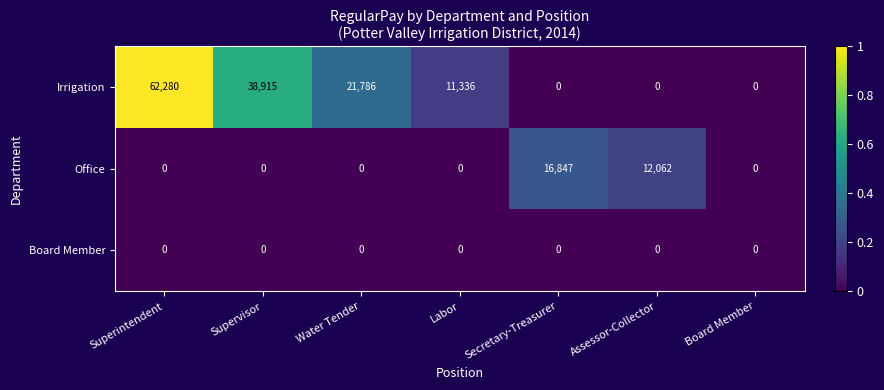

Reading left to right, transcribe all the data shown in this chart.

Irrigation: Superintendent=62280	Supervisor=38915	Water Tender=21786	Labor=11336	Secretary-Treasurer=0	Assessor-Collector=0	Board Member=0
Office: Superintendent=0	Supervisor=0	Water Tender=0	Labor=0	Secretary-Treasurer=16847	Assessor-Collector=12062	Board Member=0
Board Member: Superintendent=0	Supervisor=0	Water Tender=0	Labor=0	Secretary-Treasurer=0	Assessor-Collector=0	Board Member=0